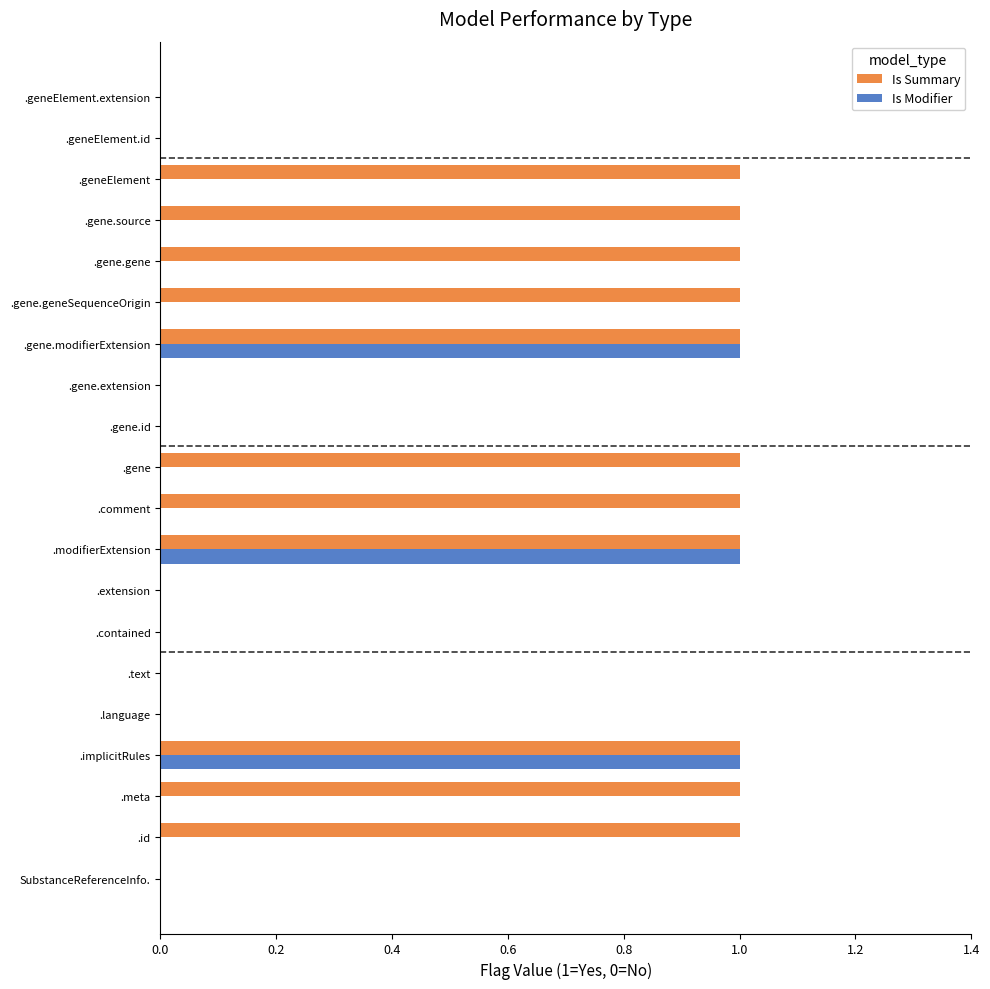

Between .id and .geneElement.extension, which series saw the biggest shift?

Is Summary